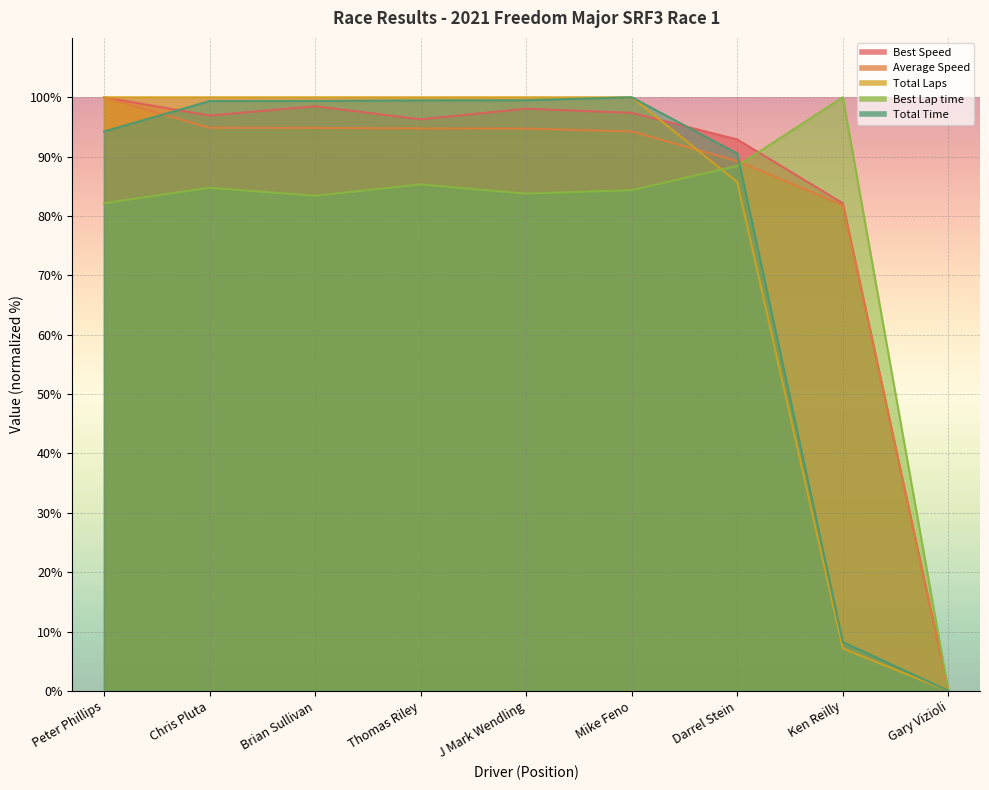

How many lines are shown in the chart?

5